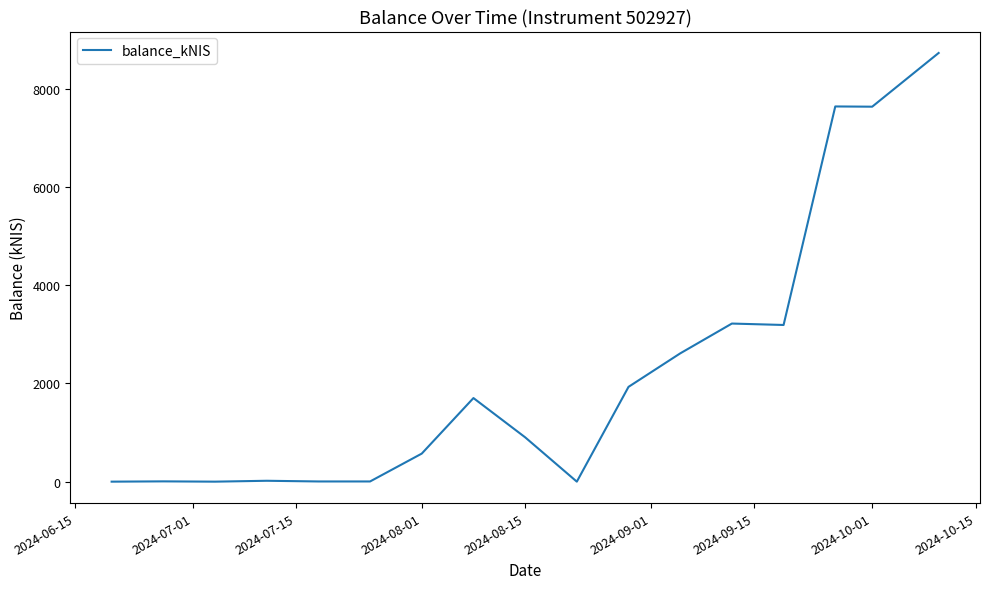

What is the difference between the maximum and minimum values?

8730.2